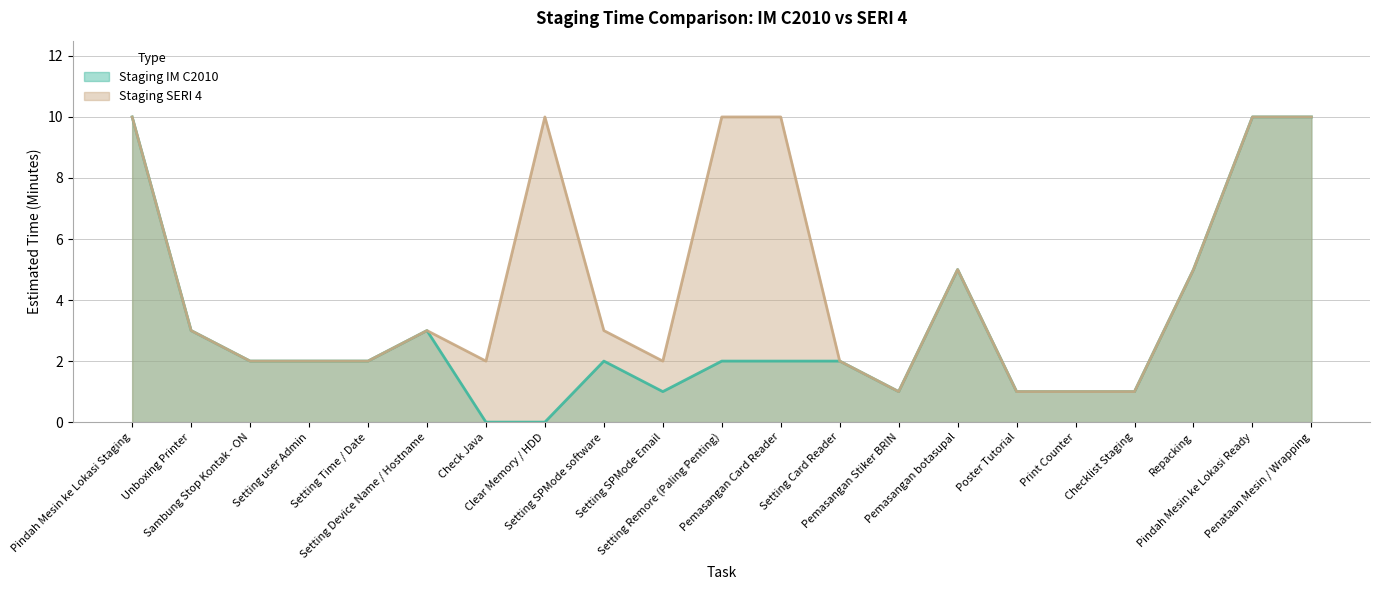

How many values in Staging IM C2010 are above zero?

19